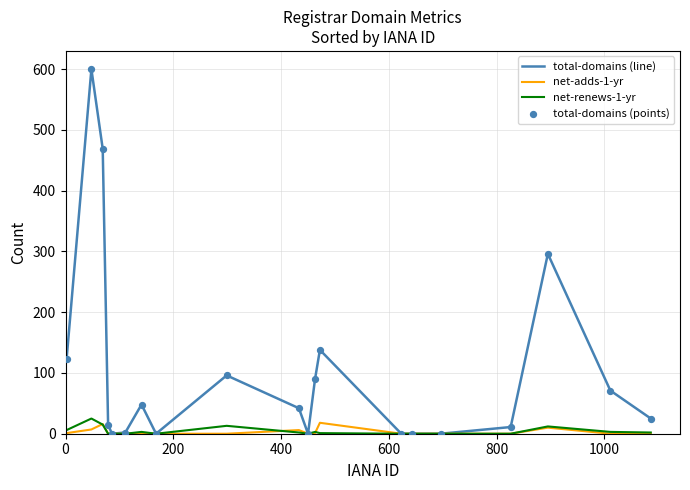

Which series has the largest total across all categories?

total-domains (line)